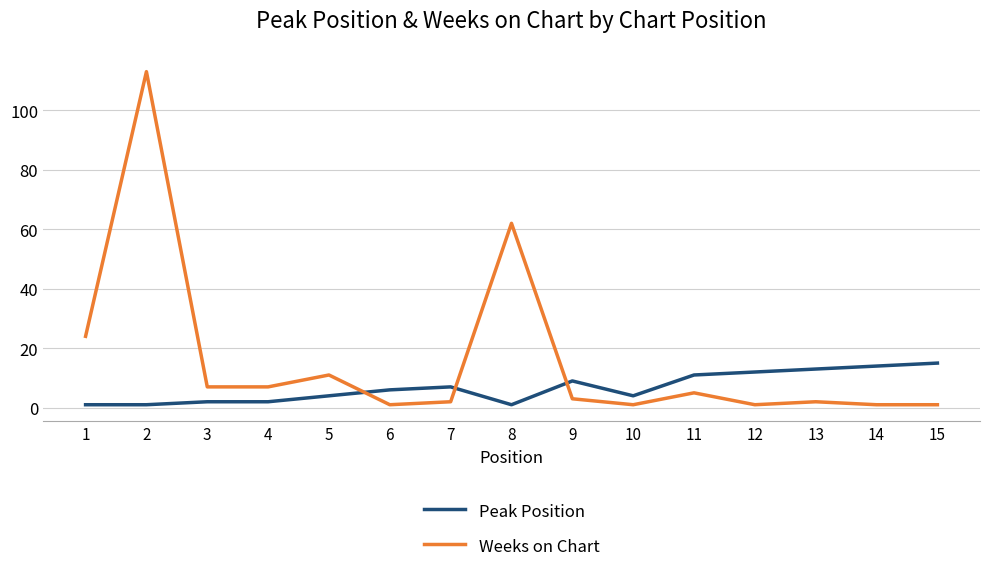

What is the difference between the highest and lowest values at 2?

112